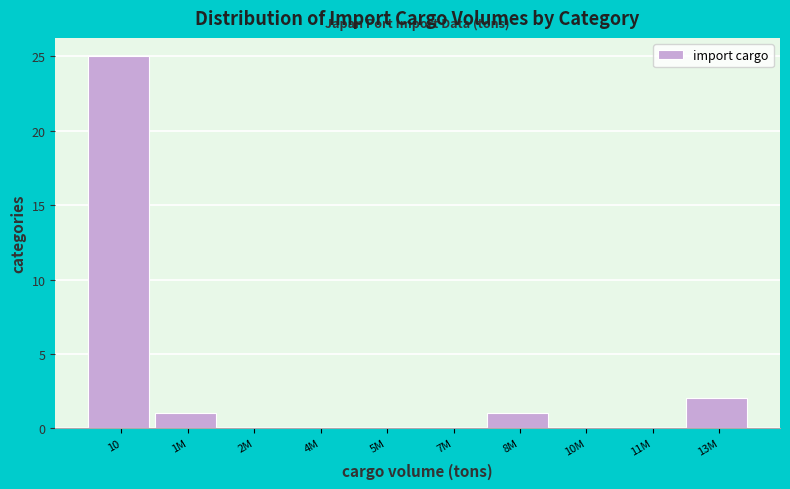

Reading left to right, extract all data points from this chart.

10=25	1M=1	2M=0	4M=0	5M=0	7M=0	8M=1	10M=0	11M=0	13M=2